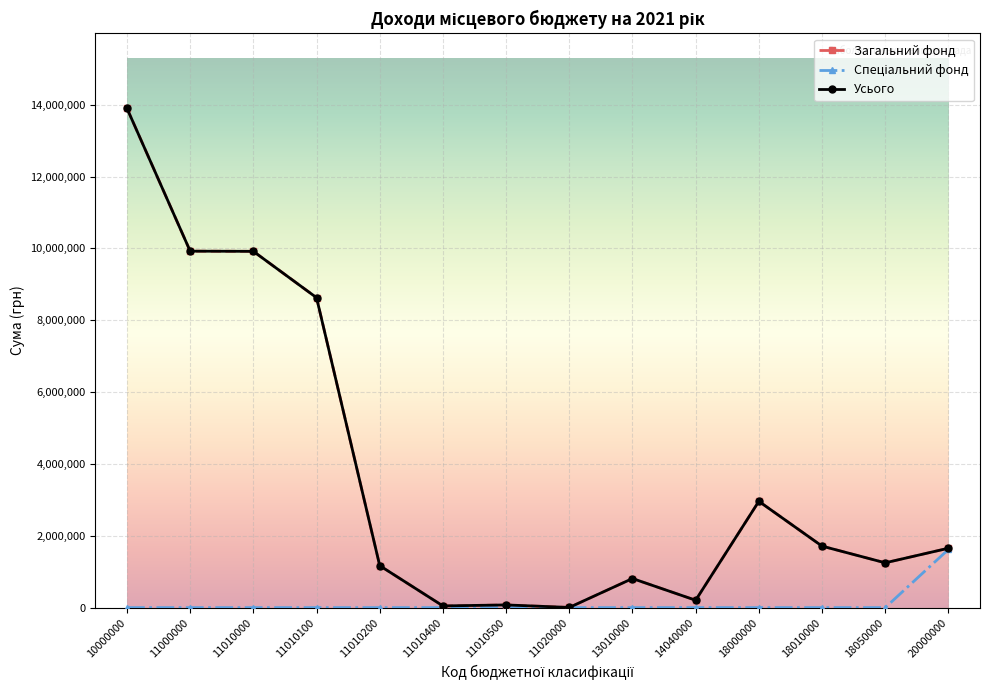

True or false: Спеціальний фонд and Загальний фонд cross at least once.

False